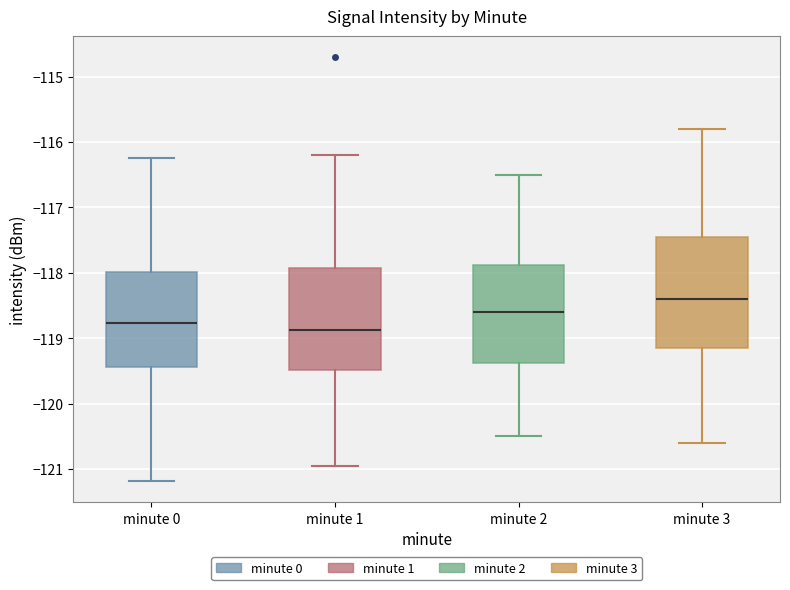

Where does the upper whisker of the box for minute 3 end on the y-axis? The values are not printed on the chart, so give them approximately, as read against the axis.

-115.8